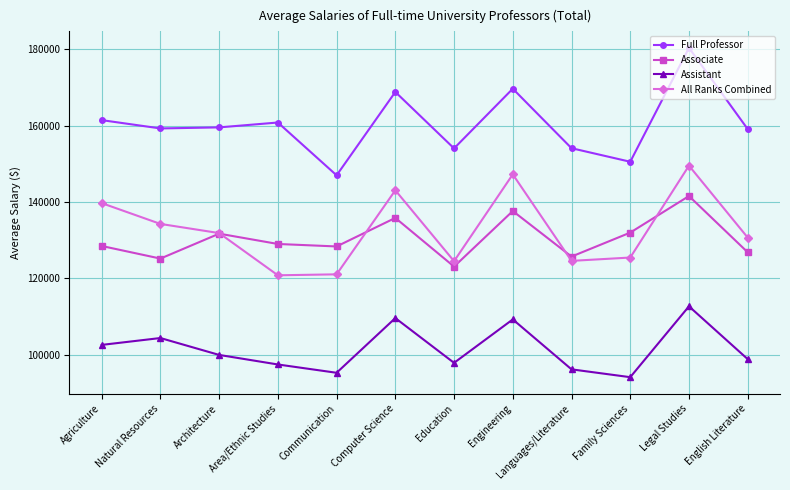

At which category does Associate reach its first local valley?

Natural Resources